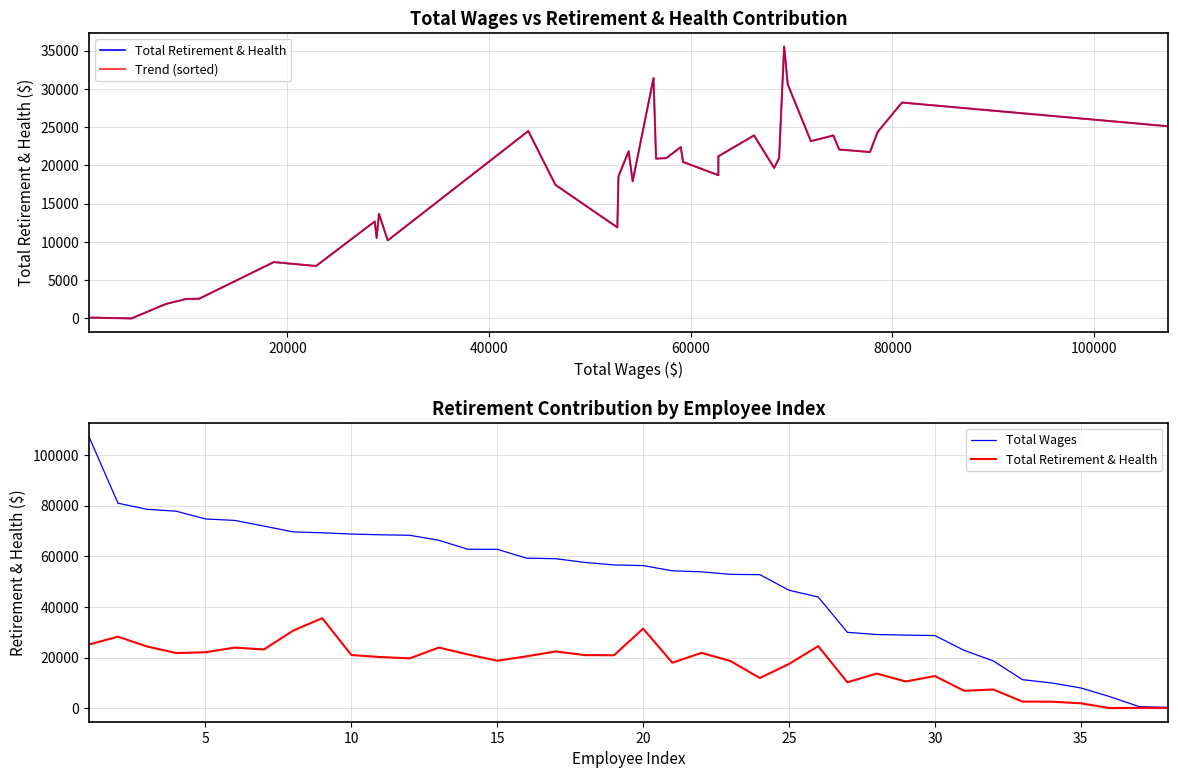

Reading left to right, extract all data points from this chart.

Total Retirement & Health: 25112	28213	24348	21746	22075	23907	23167	30591	35525	20971	20171	19666	23917	21192	18719	20451	22390	20942	20888	31405	17932	21837	18574	11894	17457	24488	10196	13659	10530	12671	6853	7362	2584	2540	1905	0	108	69
Trend (sorted): 69	108	0	1905	2540	2584	7362	6853	12671	10530	13659	10196	24488	17457	11894	18574	21837	17932	31405	20888	20942	22390	20451	18719	21192	23917	19666	20171	20971	35525	30591	23167	23907	22075	21746	24348	28213	25112
Total Wages: 107387	80957	78541	77790	74731	74155	71923	69628	69271	68772	68475	68282	66286	62747	62746	59240	59018	57572	56565	56313	54246	53844	52837	52725	46581	43891	29947	29078	28843	28660	22829	18646	11248	9953	7969	4526	581	286